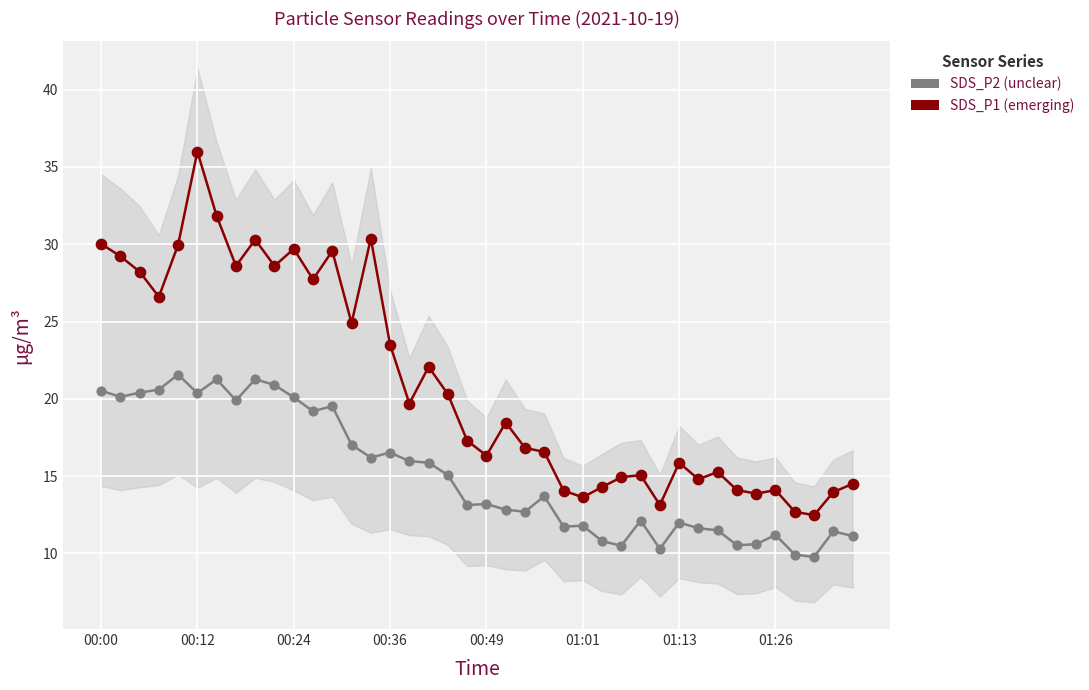

What are all the series names shown in the legend?

SDS_P2, SDS_P1